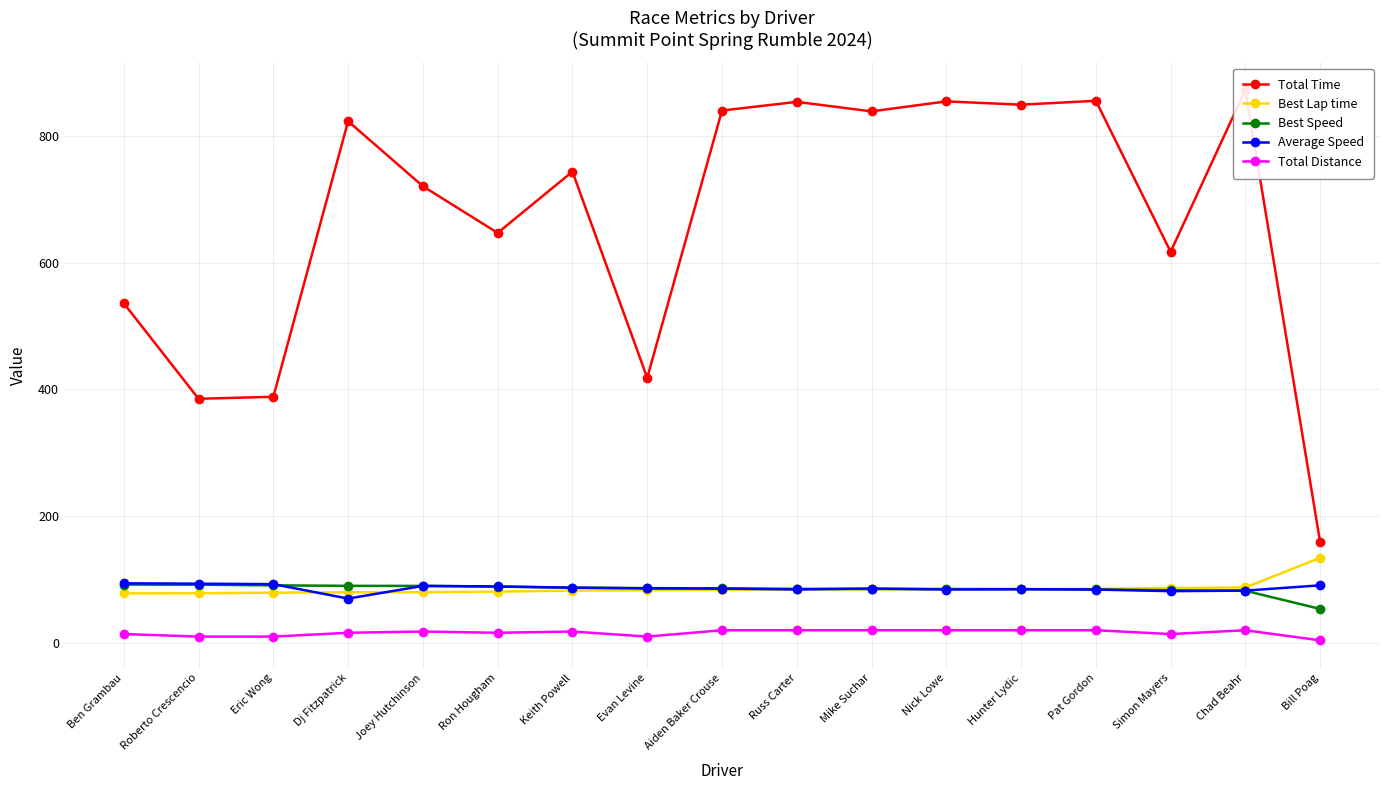

In Total Distance, how many points are higher than both neighbors (excluding endpoints)?

3